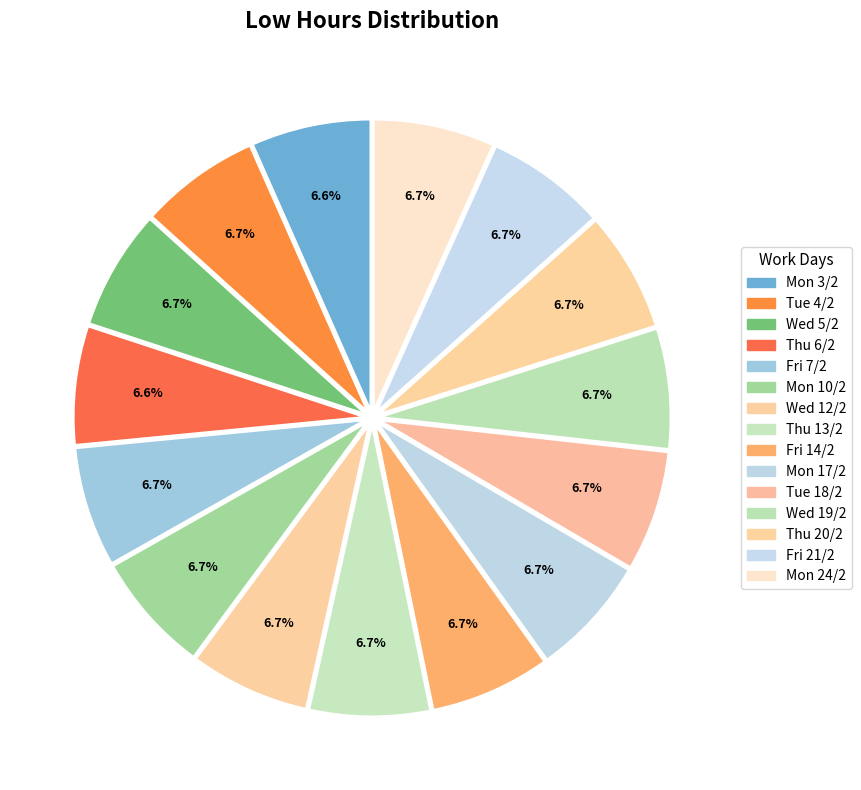

How many slices are in this pie chart?

15